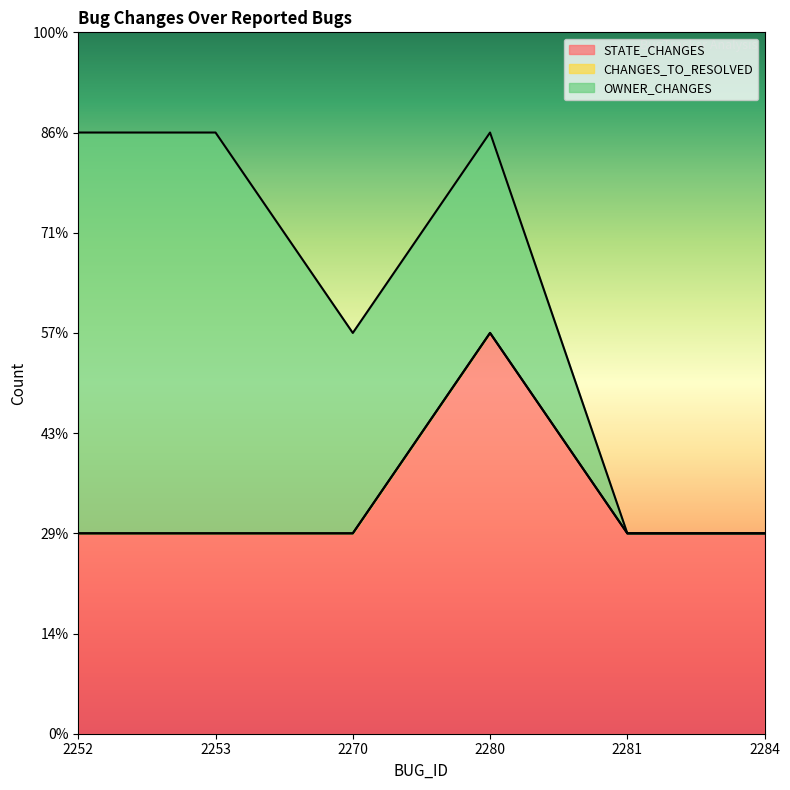

True or false: OWNER_CHANGES and STATE_CHANGES intersect in this chart.

False